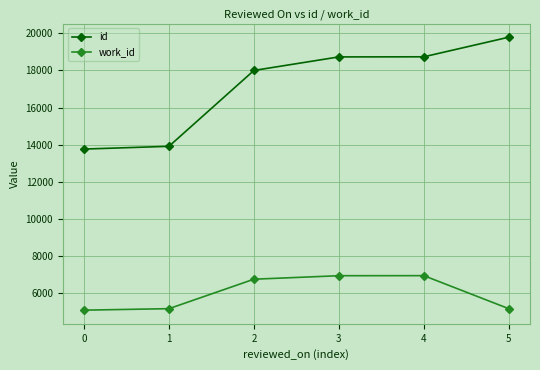

What is the spread (max minus min) of values at 5?

14613